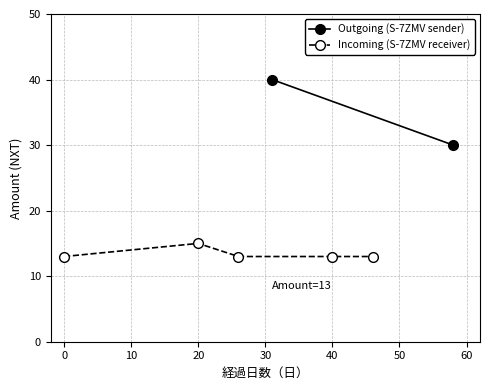

The value of Incoming (S-7ZMV receiver) at 0 is 13. True or false?

True